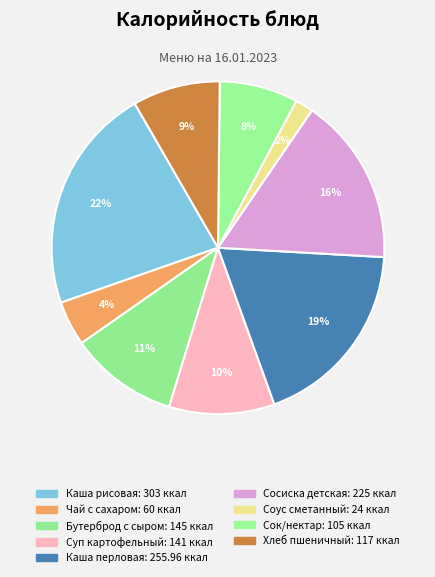

Count the number of slices in the pie.

9